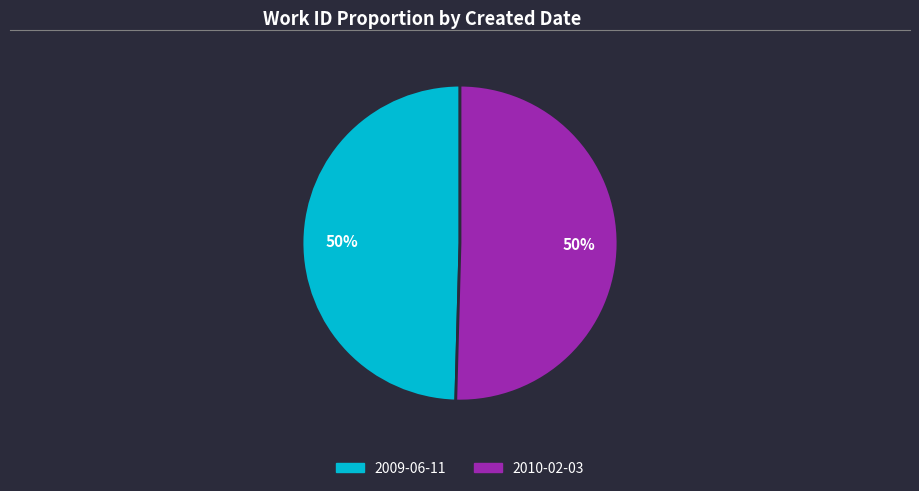

Combined, do 2009-06-11 and 2010-02-03 account for over 50%?

Yes